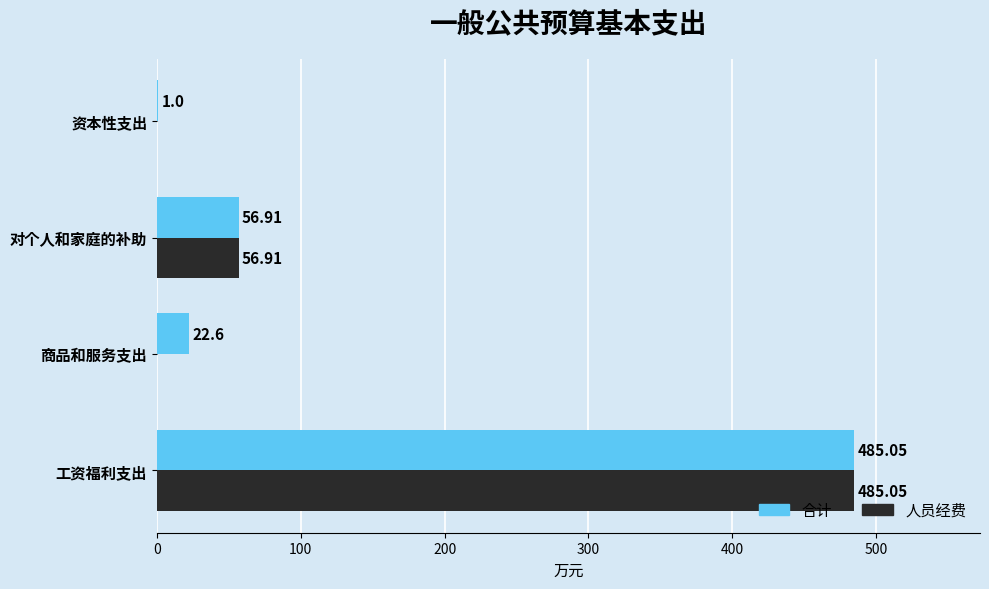

Which label corresponds to the largest value in the chart?

工资福利支出